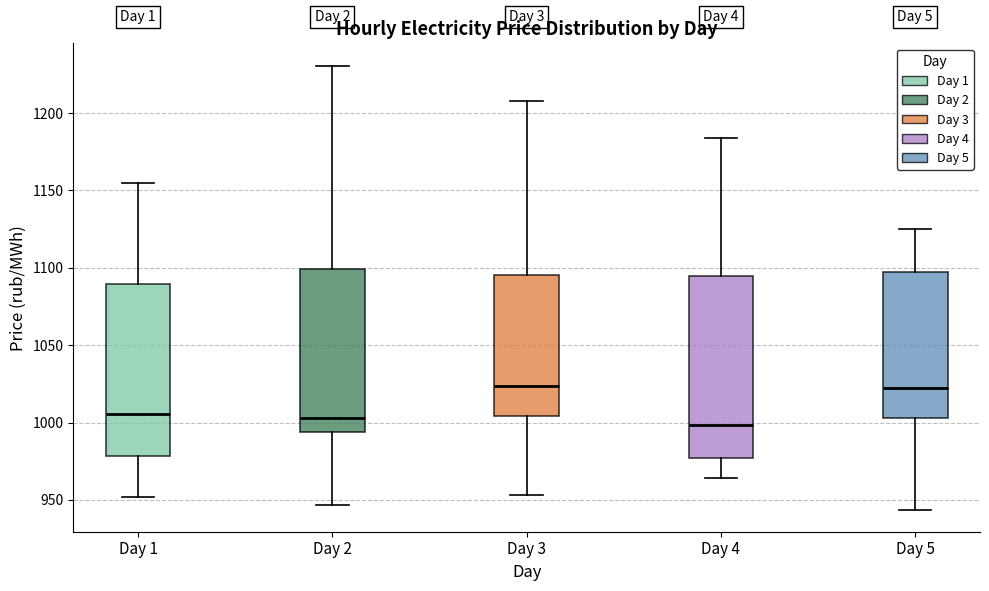

Reading left to right, read every box against the y-axis: the position of its median line, the range the box covers, and the ends of its whiskers. The values are not printed on the chart, so give them approximately, as read against the axis.

Day 1: median 1005, box 980 to 1090, whiskers 950 to 1155
Day 2: median 1005, box 995 to 1100, whiskers 945 to 1230
Day 3: median 1025, box 1005 to 1095, whiskers 955 to 1210
Day 4: median 1000, box 975 to 1095, whiskers 965 to 1185
Day 5: median 1020, box 1005 to 1100, whiskers 945 to 1125